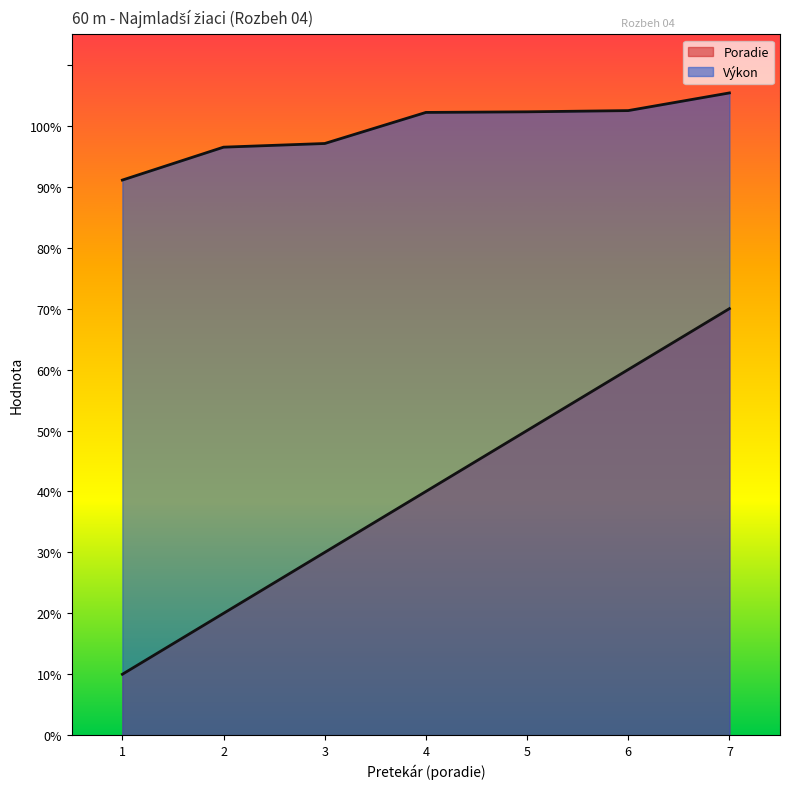

Does the chart display data point markers on the line(s)?

No